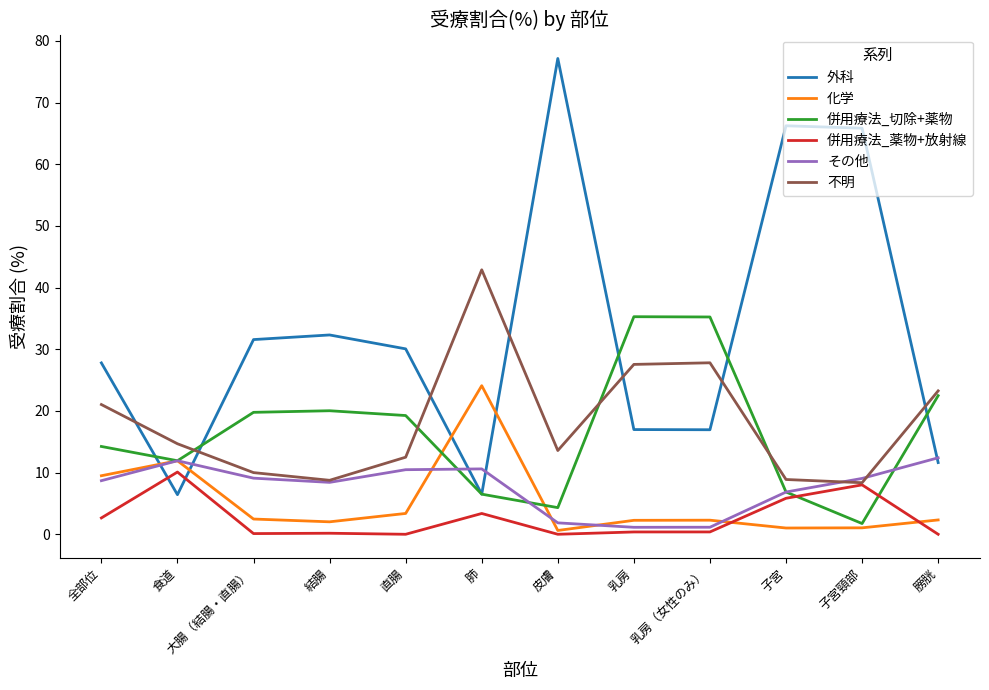

What is the spread (max minus min) of values at 食道?

8.3